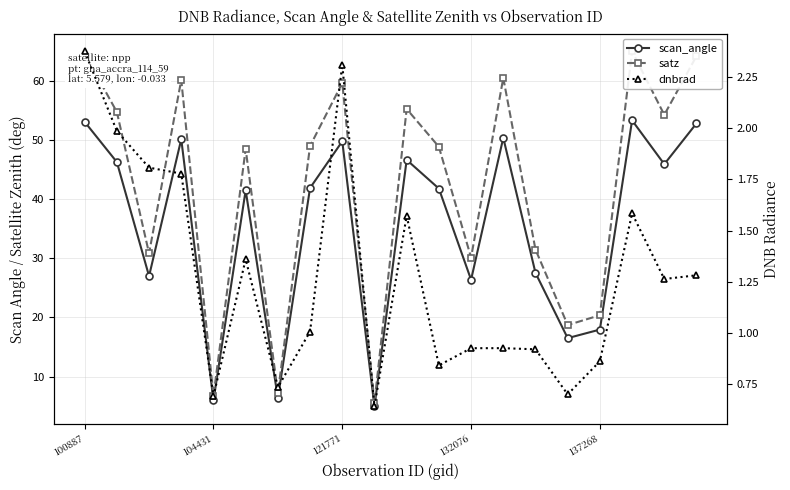

True or false: dnbrad and satz cross at least once.

False